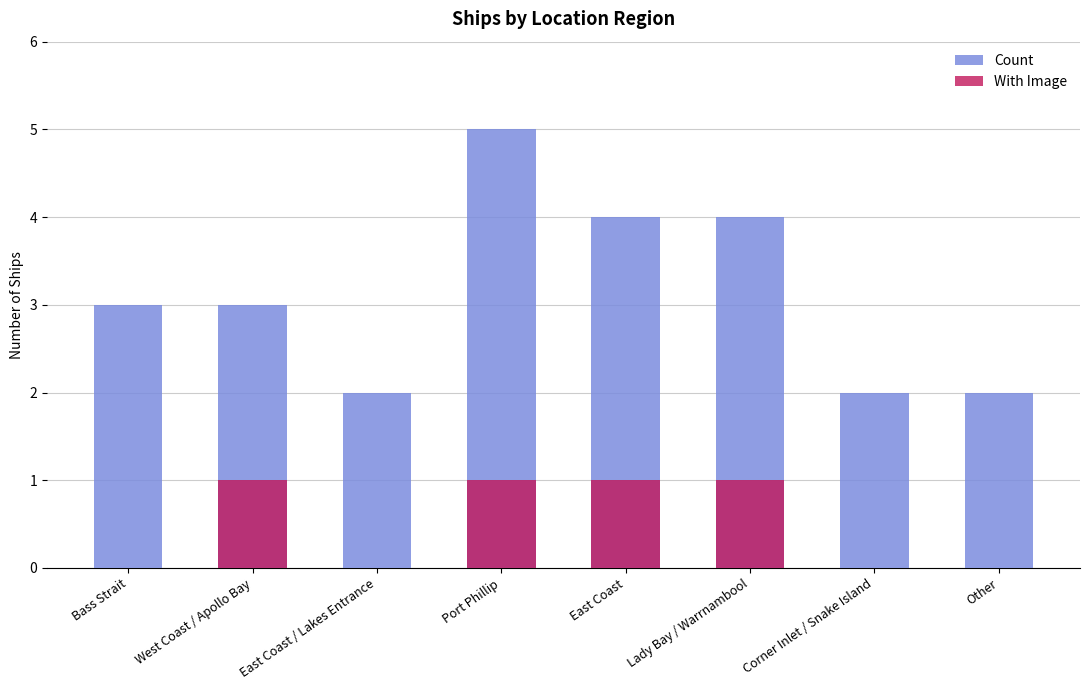

What is the difference between the maximum and minimum values in the With Image series?

1